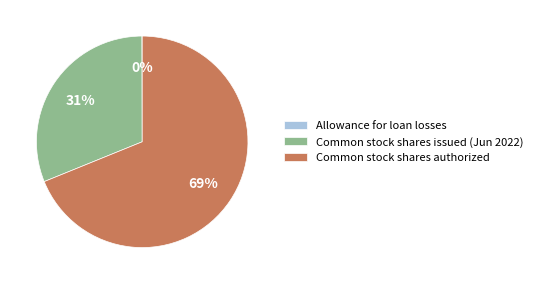

What is the largest slice in the pie chart?

Common stock shares authorized